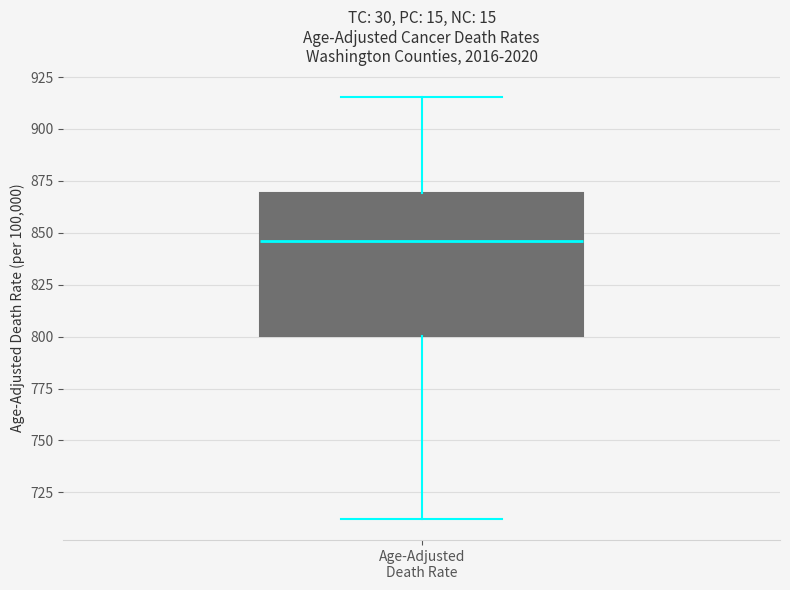

Transcribe this box plot: give where the median line is, the range the box spans, and where the two whiskers end, as read against the y-axis. The values are not printed on the chart, so give them approximately, as read against the axis.

median 845, box 800 to 870, whiskers 710 to 915